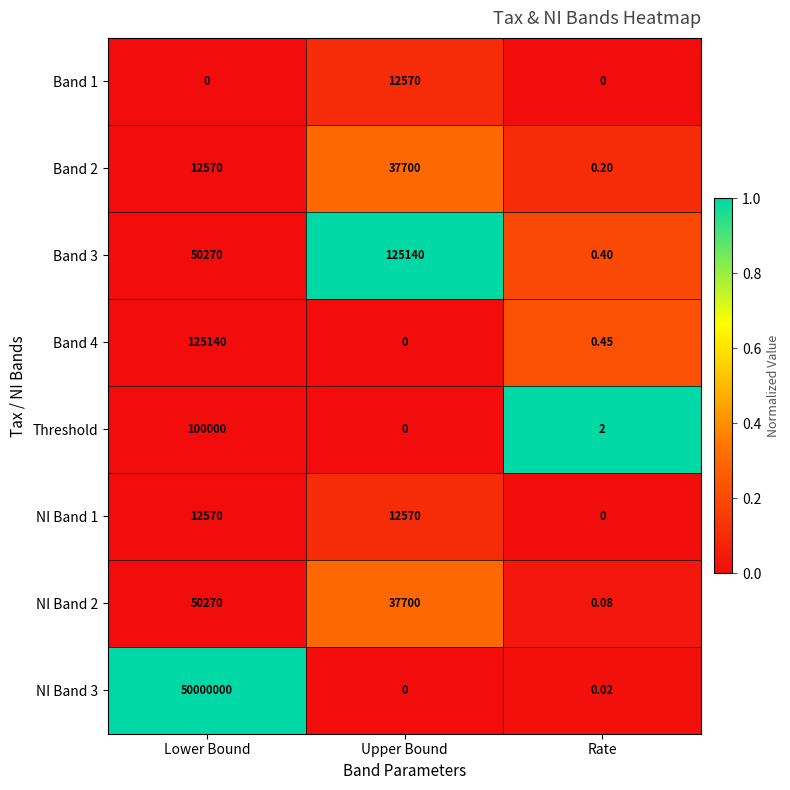

How many categories are shown in the chart?

3